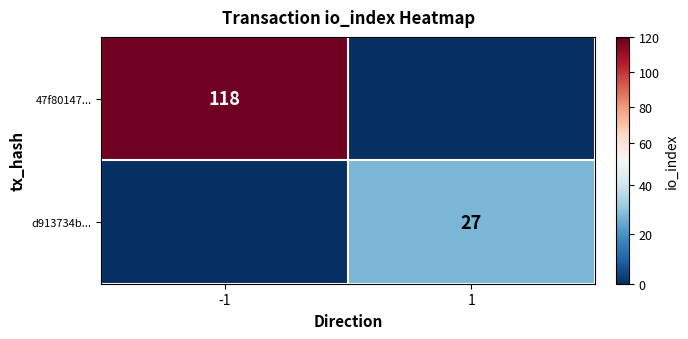

How many data points does each series have?

2